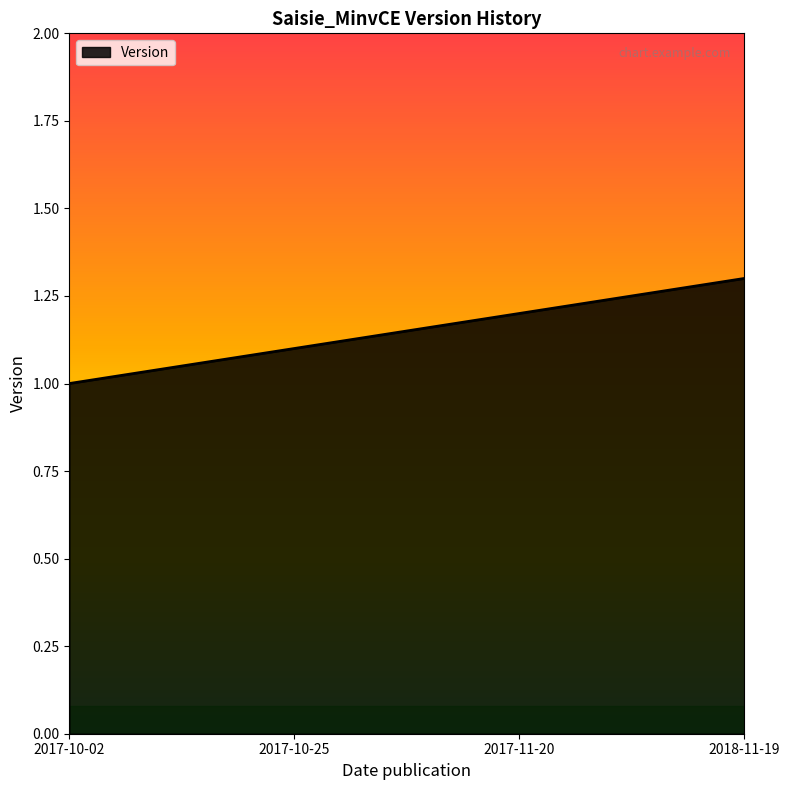

What position from the left is 2018-11-19?

4